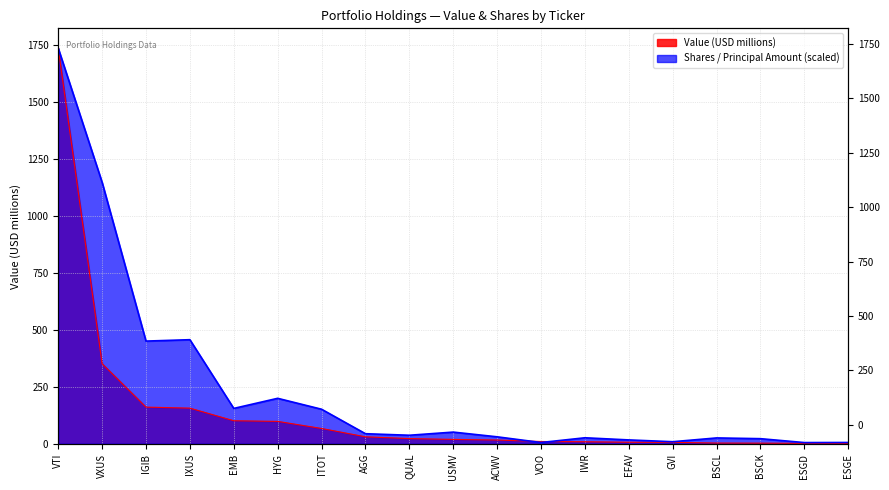

How many lines are shown in the chart?

2